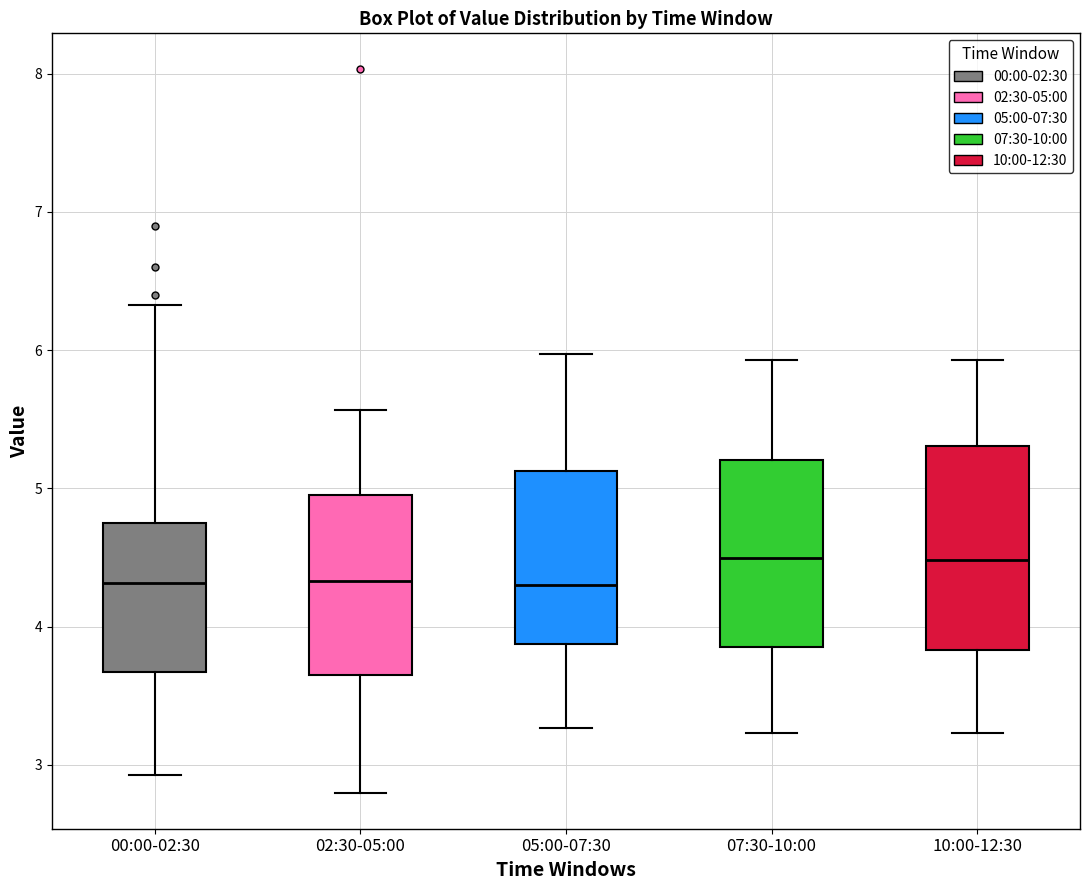

Which box is the tallest, from its lower edge to its upper edge?

10:00-12:30